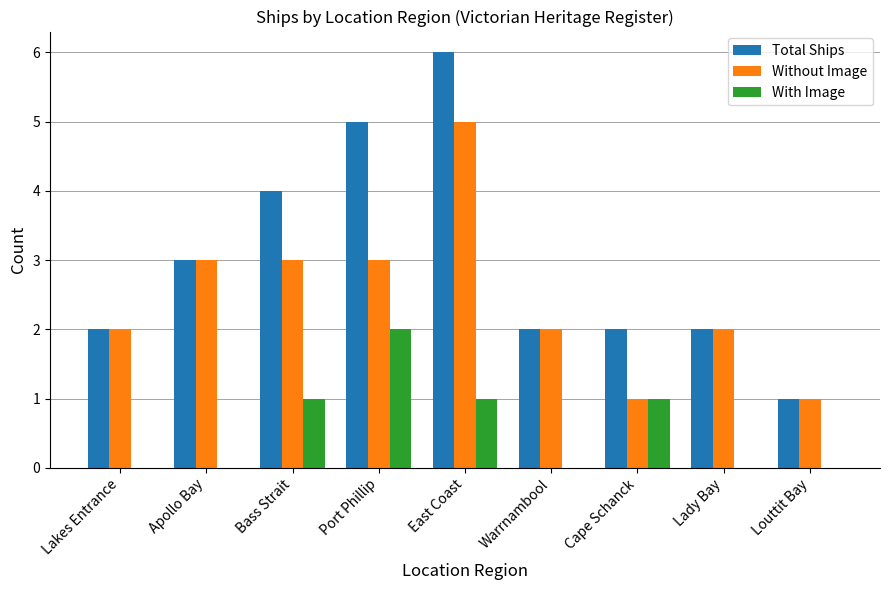

Which series has the largest range (max minus min)?

Total Ships